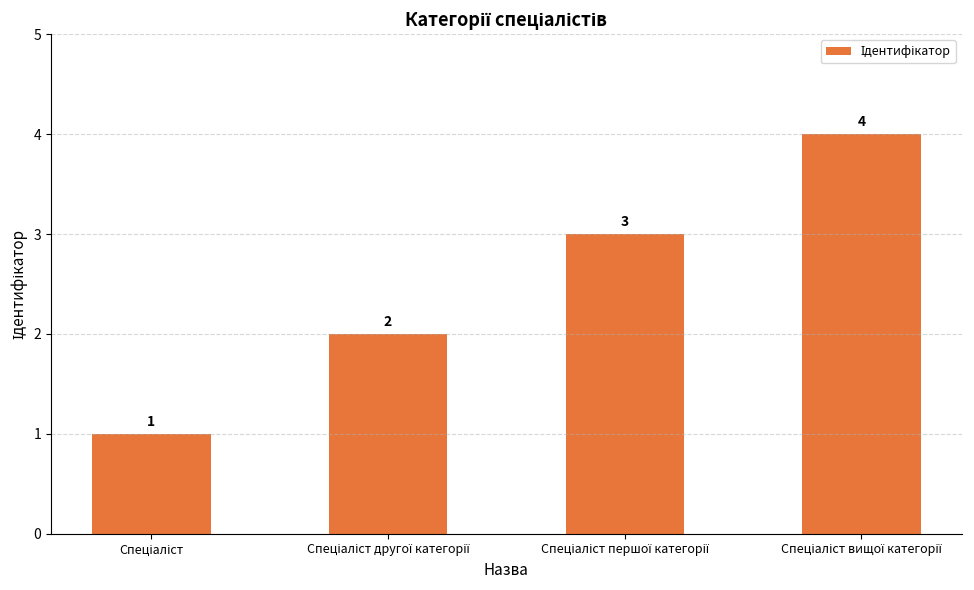

What is the greatest value displayed?

4